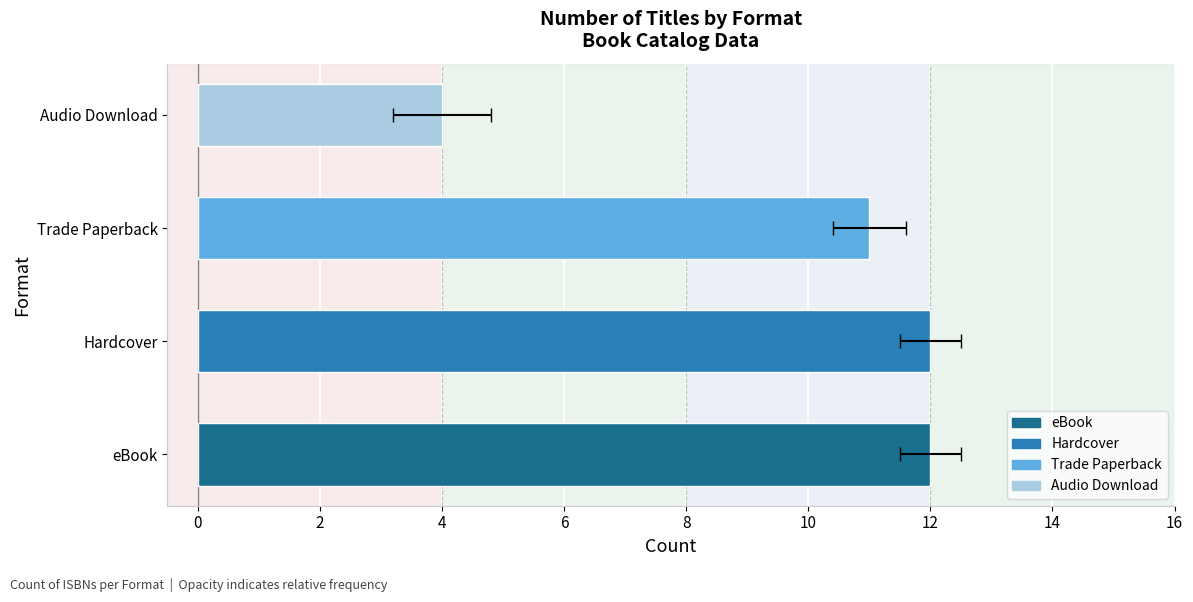

How many values are between 11 and 12?

3